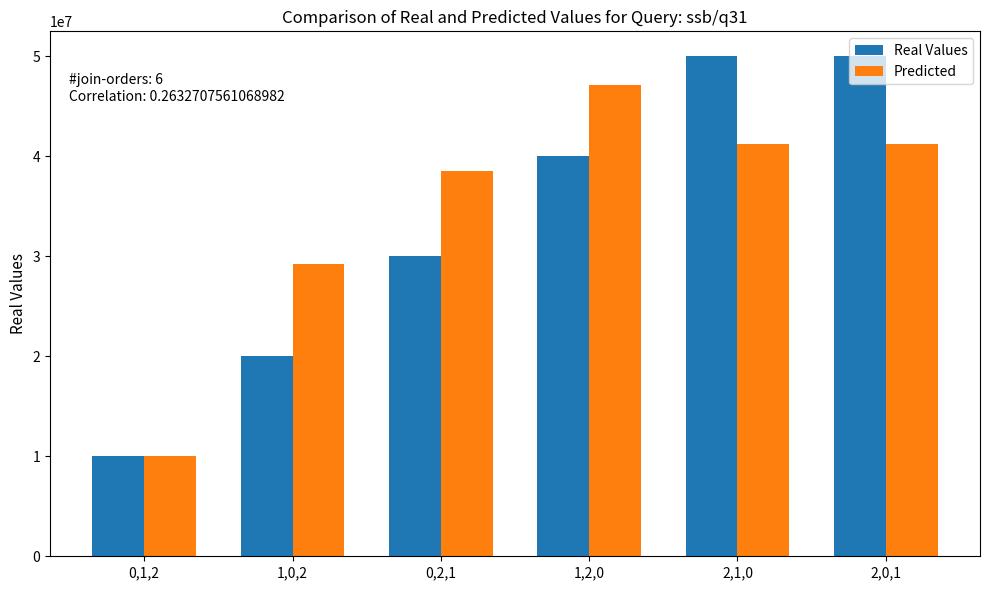

The Predicted series shows 41240745.6 at 2,1,0. True or false?

True